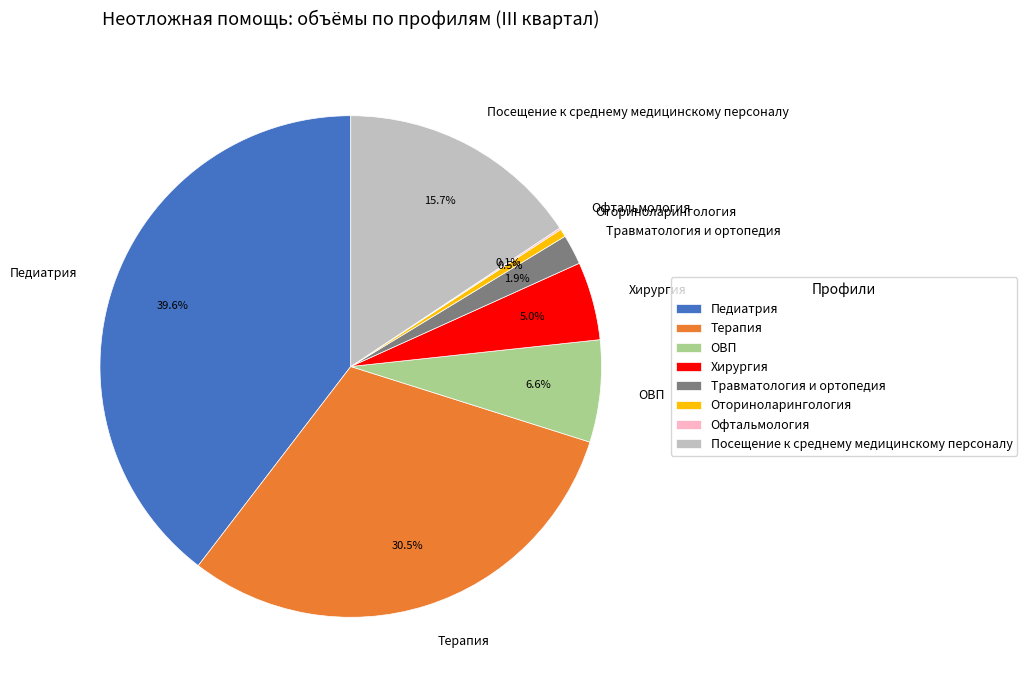

To the nearest percent, what is the average slice percentage?

12%